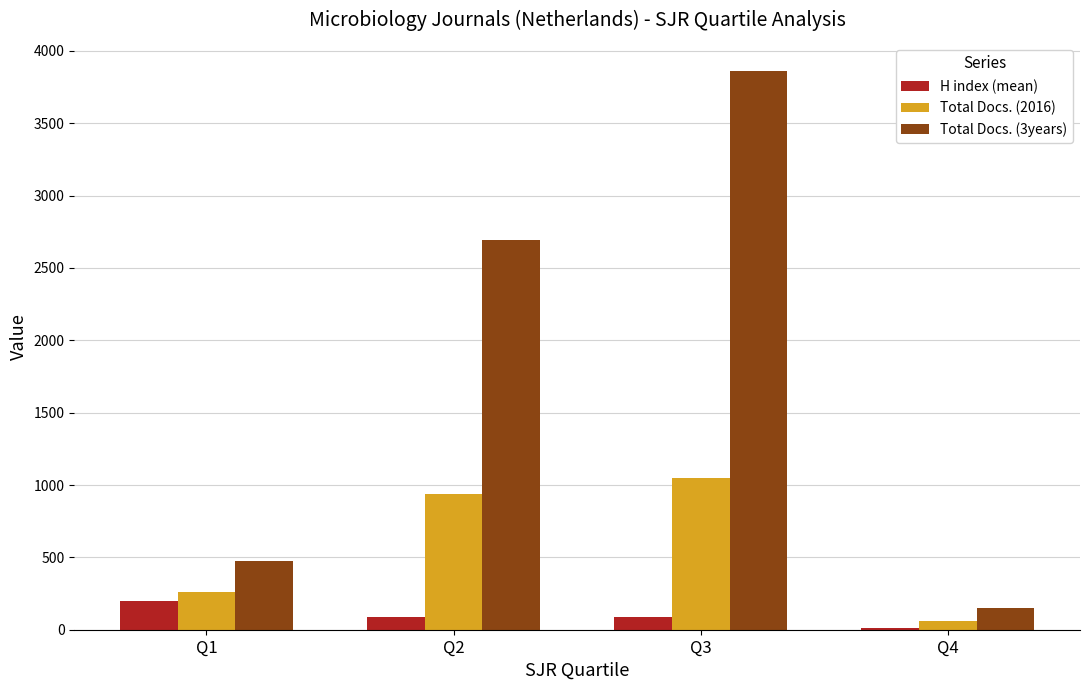

The value of Total Docs. (3years) at Q3 is 3863.0. True or false?

True